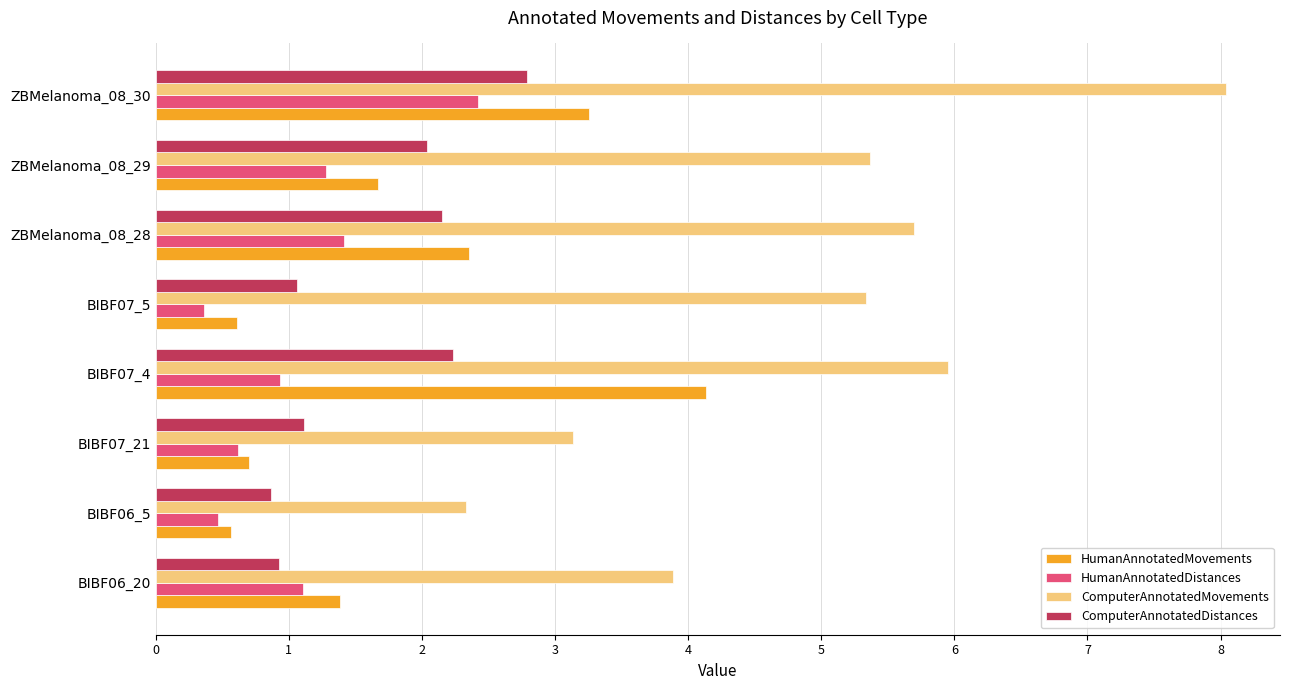

Is it true that ComputerAnnotatedMovements equals 1.8 at ZBMelanoma_08_30?

False